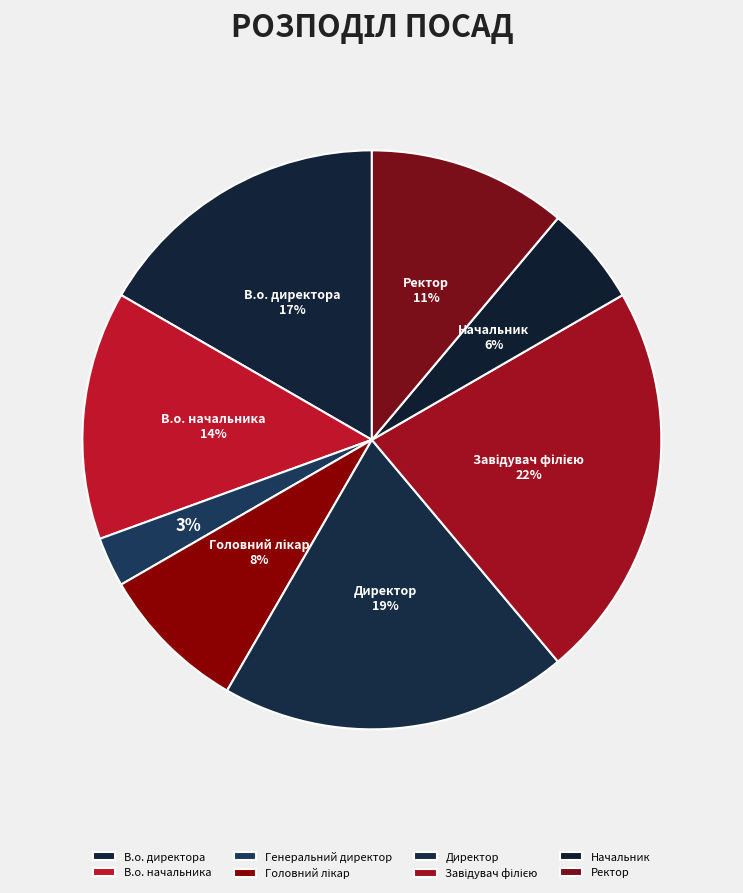

Count the number of slices in the pie.

8